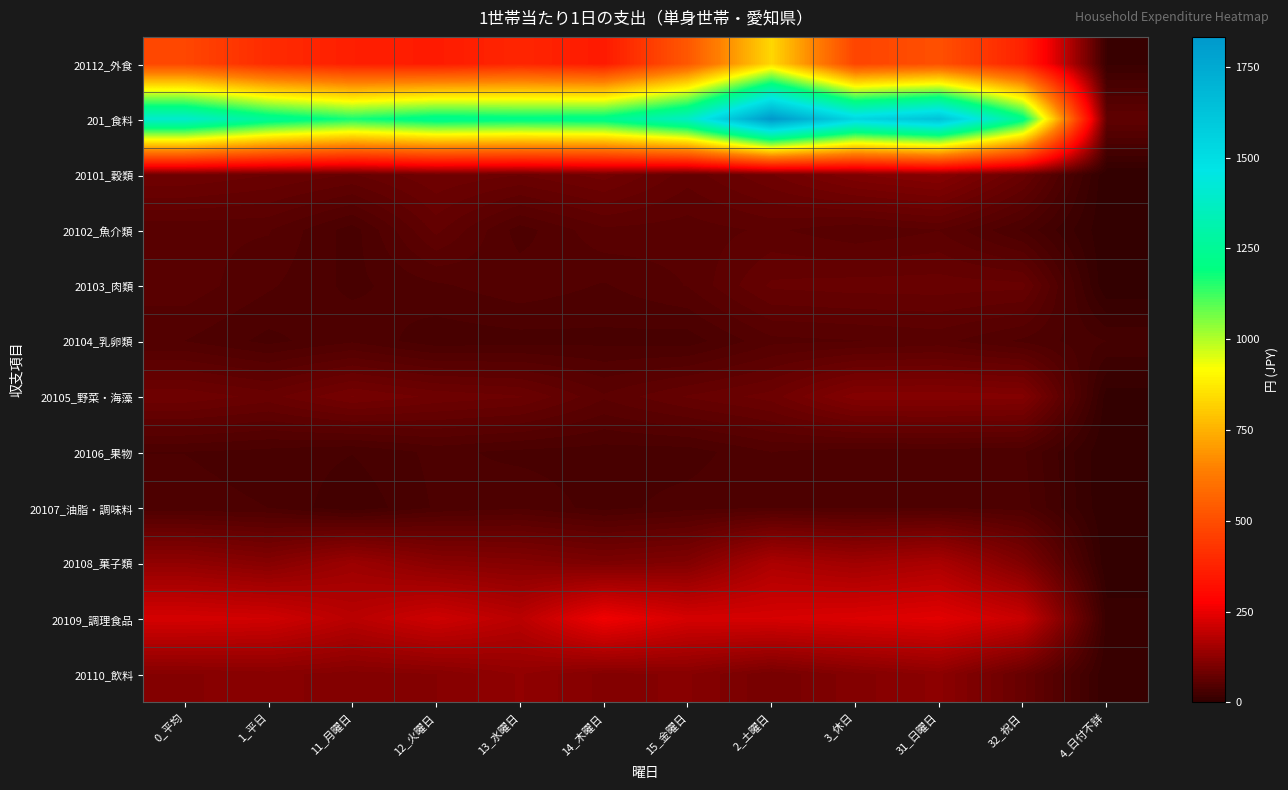

Reading left to right, extract all data points from this chart.

20112_外食: 0_平均=481.0	1_平日=401.5	11_月曜日=365.3	12_火曜日=355.1	13_水曜日=385.0	14_木曜日=351.5	15_金曜日=529.3	2_土曜日=832.2	3_休日=473.3	31_日曜日=506.5	32_祝日=373.8	4_日付不詳=13.2
201_食料: 0_平均=1401.9	1_平日=1252.3	11_月曜日=1167.4	12_火曜日=1233.7	13_水曜日=1216.4	14_木曜日=1227.0	15_金曜日=1377.1	2_土曜日=1832.2	3_休日=1531.1	31_日曜日=1633.8	32_祝日=1223.0	4_日付不詳=64.5
20101_穀類: 0_平均=85.4	1_平日=79.1	11_月曜日=71.2	12_火曜日=85.1	13_水曜日=79.1	14_木曜日=89.3	15_金曜日=67.7	2_土曜日=85.5	3_休日=106.7	31_日曜日=116.9	32_祝日=76.1	4_日付不詳=0.0
20102_魚介類: 0_平均=52.2	1_平日=50.7	11_月曜日=32.1	12_火曜日=66.6	13_水曜日=39.5	14_木曜日=55.6	15_金曜日=53.4	2_土曜日=58.8	3_休日=51.5	31_日曜日=57.1	32_祝日=34.6	4_日付不詳=0.8
20103_肉類: 0_平均=54.5	1_平日=44.1	11_月曜日=33.7	12_火曜日=41.5	13_水曜日=47.9	14_木曜日=42.2	15_金曜日=50.5	2_土曜日=73.0	3_休日=75.1	31_日曜日=75.4	32_祝日=74.0	4_日付不詳=0.0
20104_乳卵類: 0_平均=42.9	1_平日=33.5	11_月曜日=41.6	12_火曜日=31.1	13_水曜日=32.6	14_木曜日=33.6	15_金曜日=31.9	2_土曜日=47.9	3_休日=49.7	31_日曜日=52.5	32_祝日=41.3	4_日付不詳=28.6
20105_野菜・海藻: 0_平均=84.3	1_平日=75.8	11_月曜日=93.4	12_火曜日=84.1	13_水曜日=79.4	14_木曜日=58.5	15_金曜日=72.4	2_土曜日=82.1	3_休日=111.9	31_日曜日=112.4	32_祝日=110.4	4_日付不詳=3.1
20106_果物: 0_平均=35.7	1_平日=33.2	11_月曜日=29.0	12_火曜日=37.9	13_水曜日=33.8	14_木曜日=32.1	15_金曜日=31.9	2_土曜日=43.0	3_休日=38.6	31_日曜日=39.1	32_祝日=37.0	4_日付不詳=0.0
20107_油脂・調味料: 0_平均=37.9	1_平日=35.8	11_月曜日=22.4	12_火曜日=36.9	13_水曜日=41.5	14_木曜日=32.8	15_金曜日=39.4	2_土曜日=42.6	3_休日=41.6	31_日曜日=42.3	32_祝日=39.5	4_日付不詳=0.0
20108_菓子類: 0_平均=129.0	1_平日=114.5	11_月曜日=143.8	12_火曜日=118.8	13_水曜日=112.5	14_木曜日=101.6	15_金曜日=109.5	2_土曜日=165.6	3_休日=149.7	31_日曜日=164.3	32_祝日=105.9	4_日付不詳=0.0
20109_調理食品: 0_平均=220.9	1_平日=215.1	11_月曜日=183.3	12_火曜日=212.2	13_水曜日=184.5	14_木曜日=259.8	15_金曜日=221.4	2_土曜日=222.9	3_休日=230.6	31_日曜日=239.3	32_祝日=204.7	4_日付不詳=11.3
20110_飲料: 0_平均=113.7	1_平日=117.2	11_月曜日=110.8	12_火曜日=114.4	13_水曜日=129.6	14_木曜日=112.2	15_金曜日=115.8	2_土曜日=94.0	3_休日=111.4	31_日曜日=123.8	32_祝日=74.2	4_日付不詳=7.6